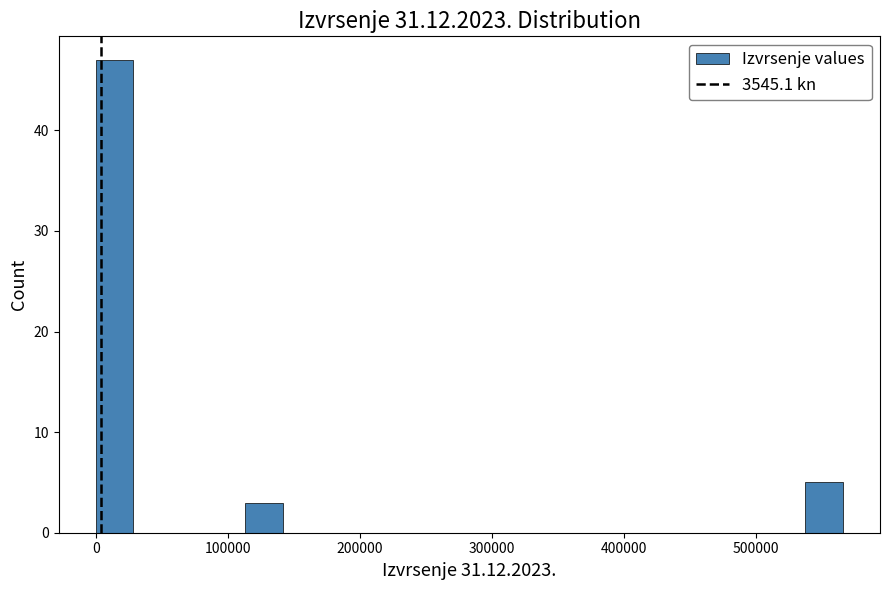

Around what value on the x-axis is the tallest bar? Give the approximate position of its centre, as read against the axis.

10000